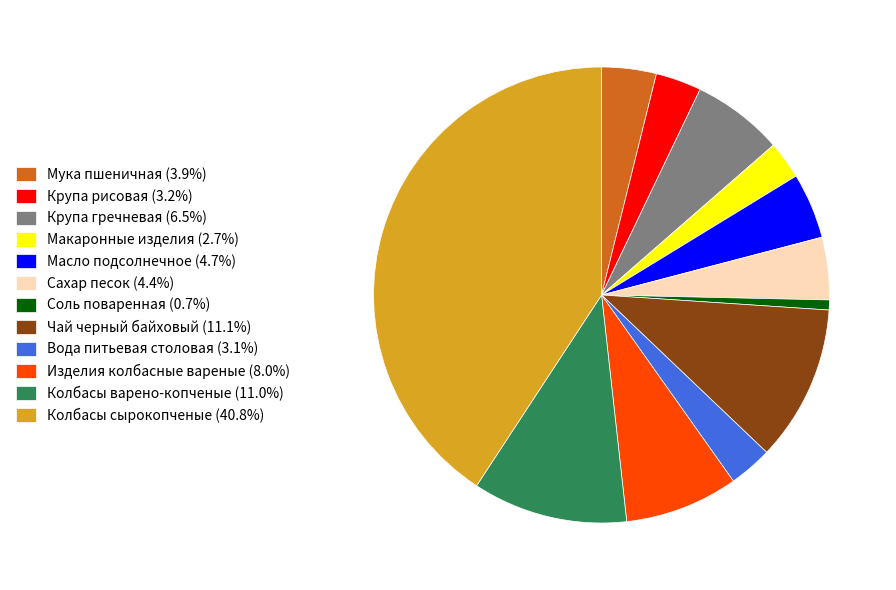

Does any single category account for the majority?

No